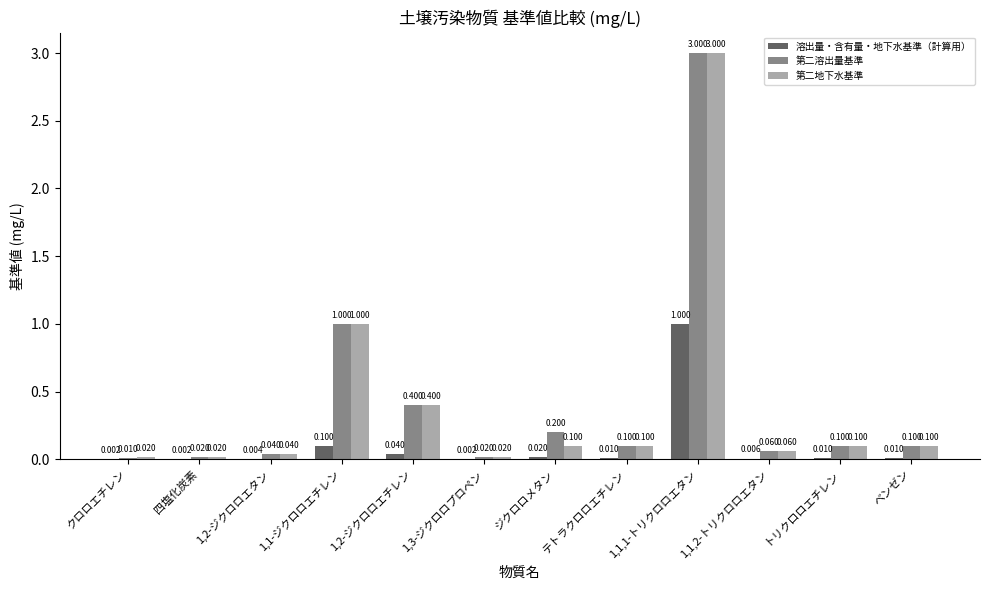

Which series has the largest total across all categories?

第二溶出量基準